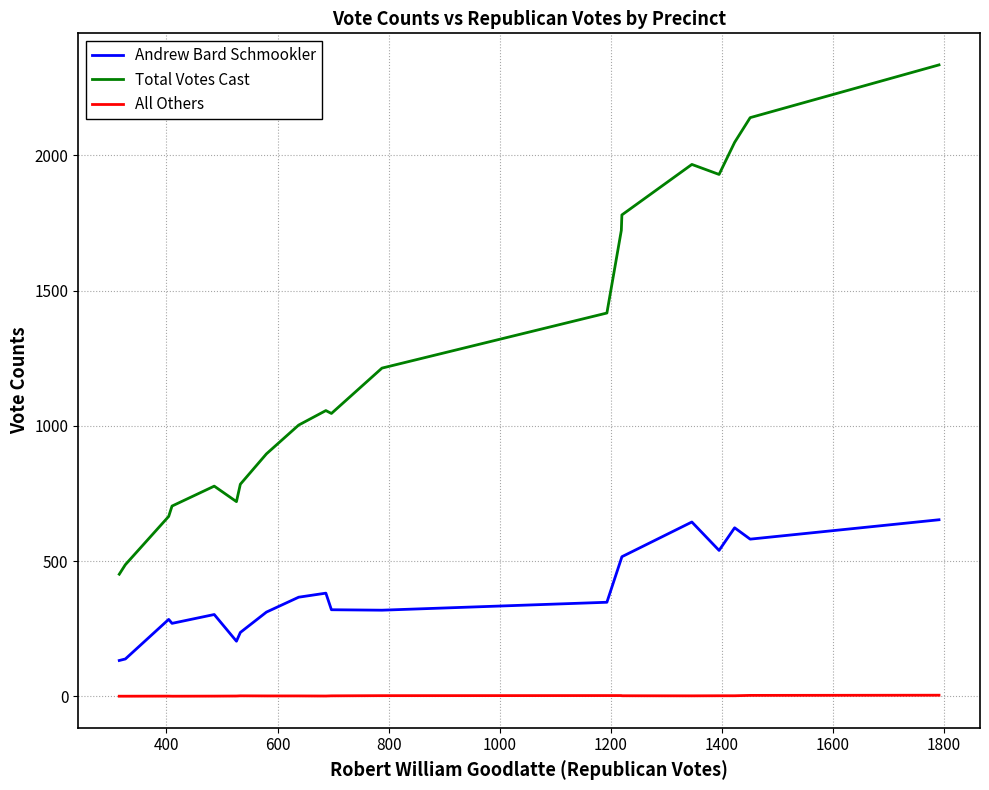

At how many categories does at least one series exceed 1794?

5